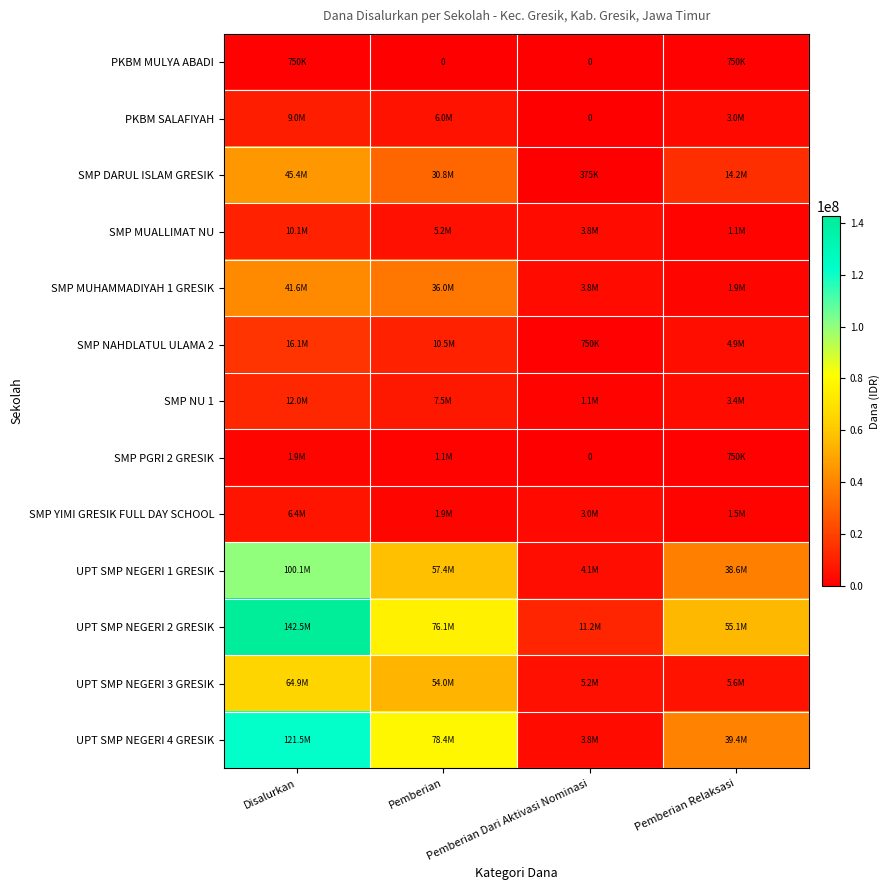

Rank the categories by SMP YIMI GRESIK FULL DAY SCHOOL value from highest to lowest.

Disalurkan, Pemberian Dari Aktivasi Nominasi, Pemberian, Pemberian Relaksasi